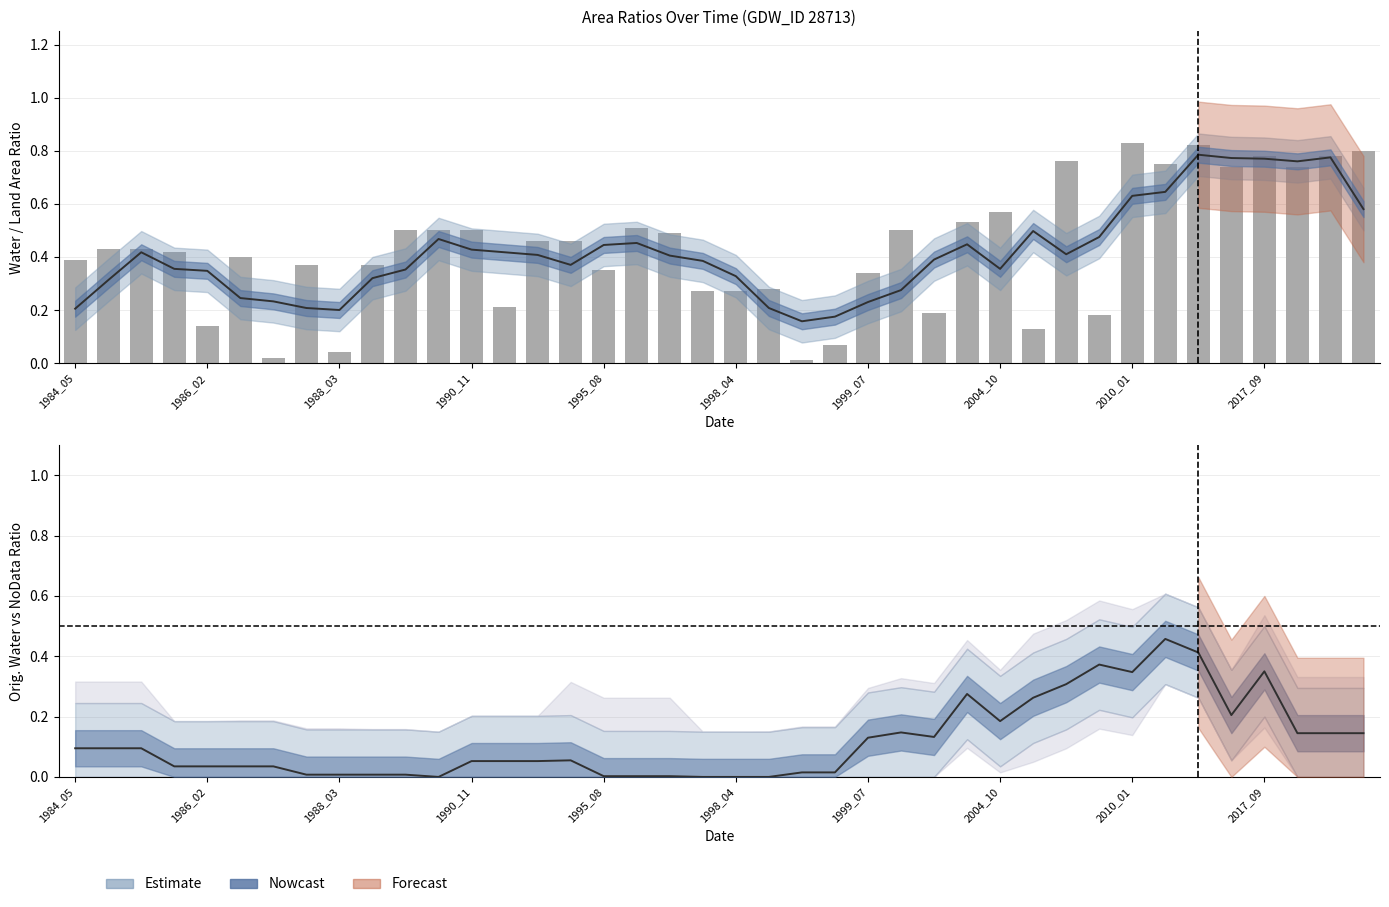

Does the chart contain stacked bars?

No